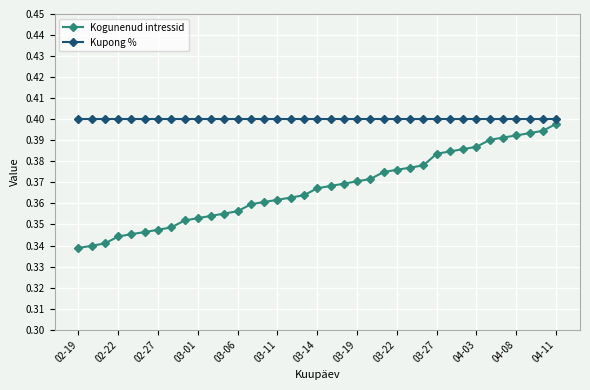

Which series has the largest total across all categories?

Kupong %